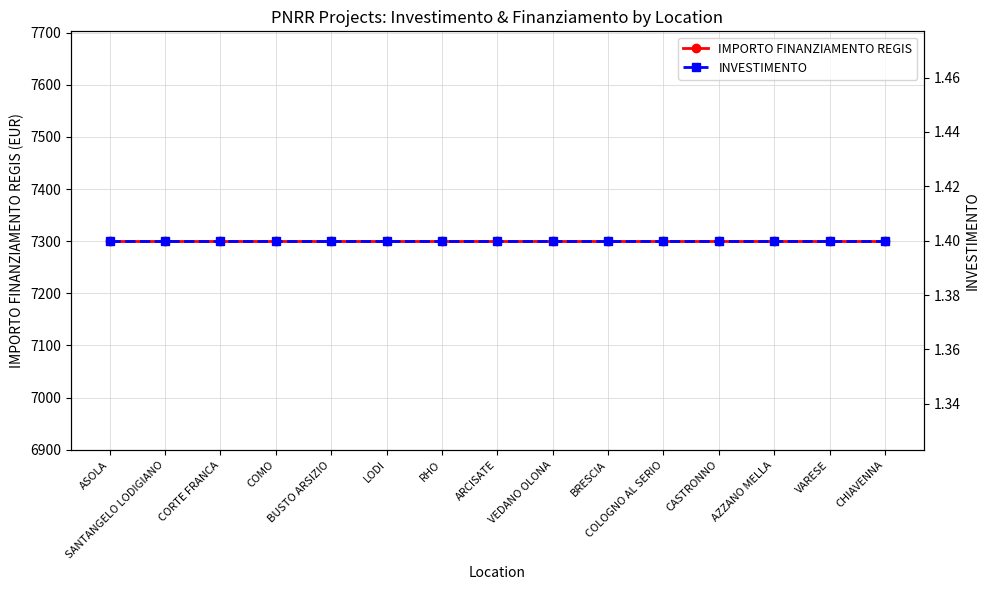

True or false: IMPORTO FINANZIAMENTO REGIS and INVESTIMENTO cross at least once.

False